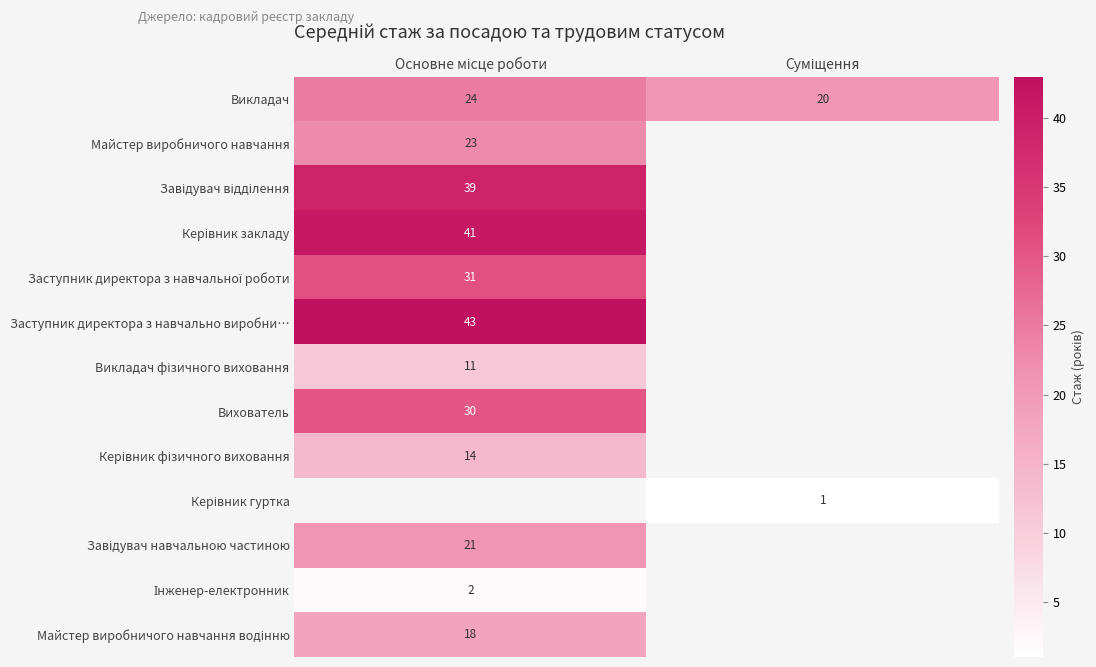

What is the greatest value displayed?

43.0